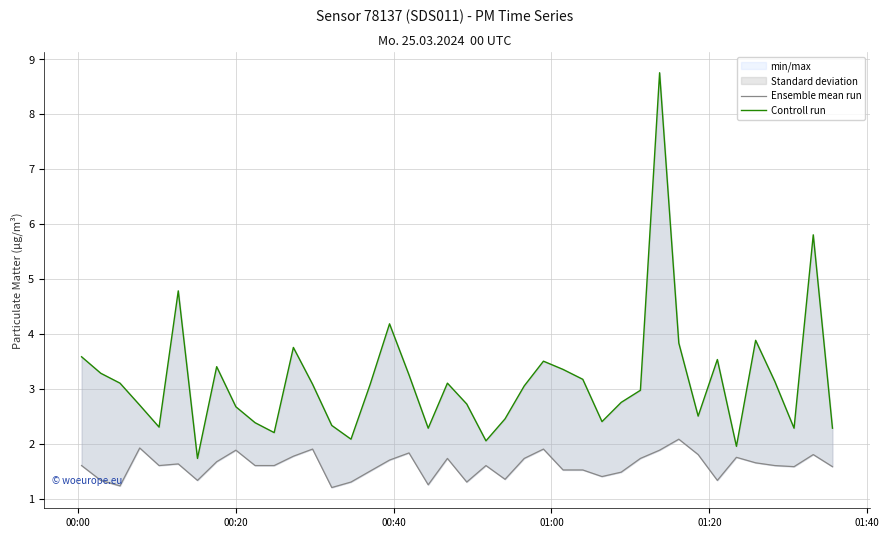

True or false: Controll run and Ensemble mean run cross at least once.

False